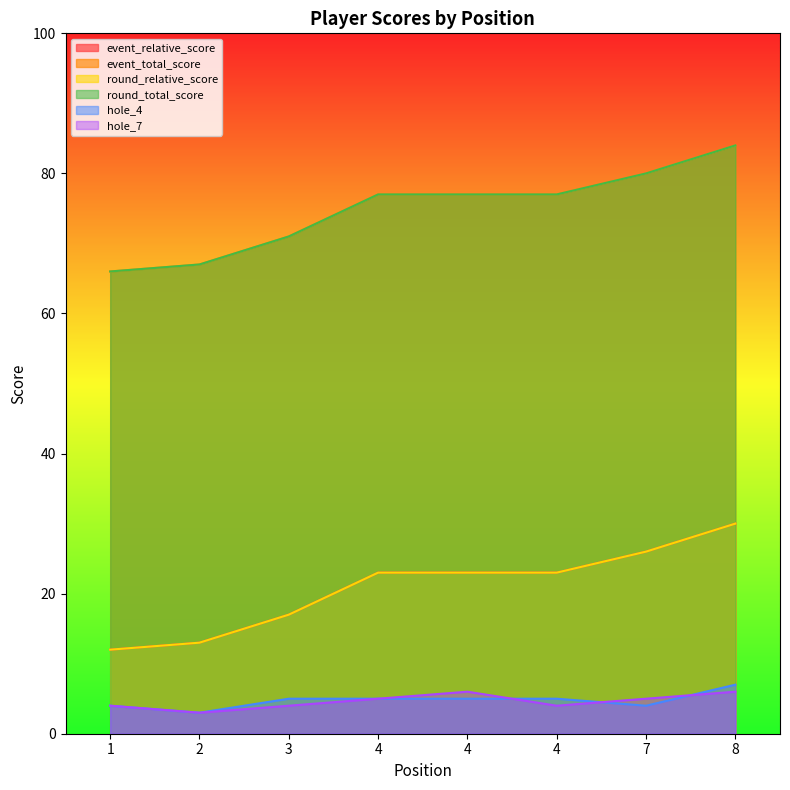

What are all the series names shown in the legend?

event_relative_score, event_total_score, round_relative_score, round_total_score, hole_4, hole_7